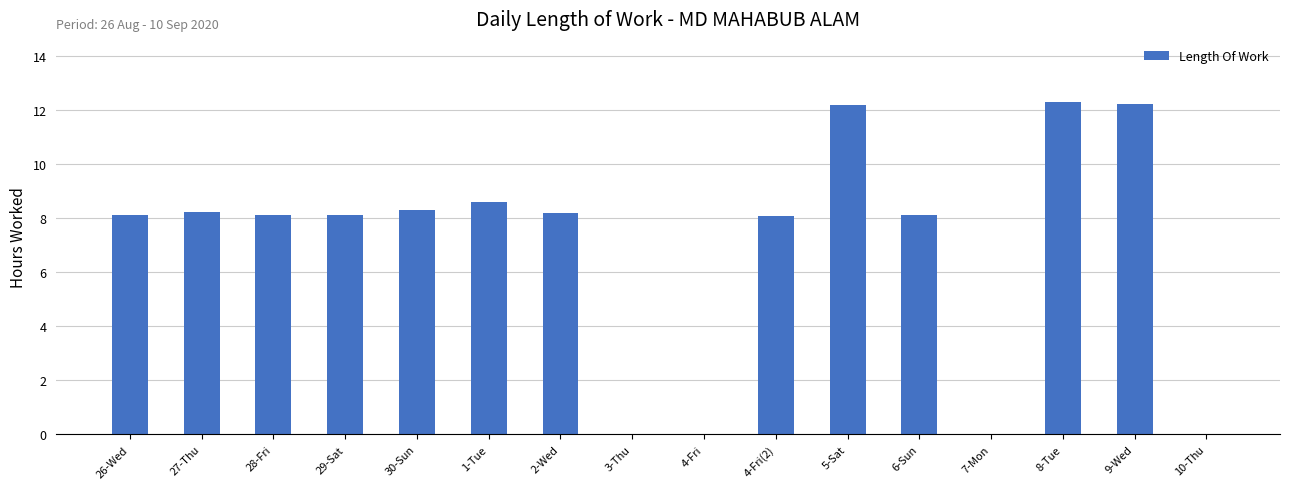

The chart shows a value of 12.0 at 2-Wed. True or false?

False